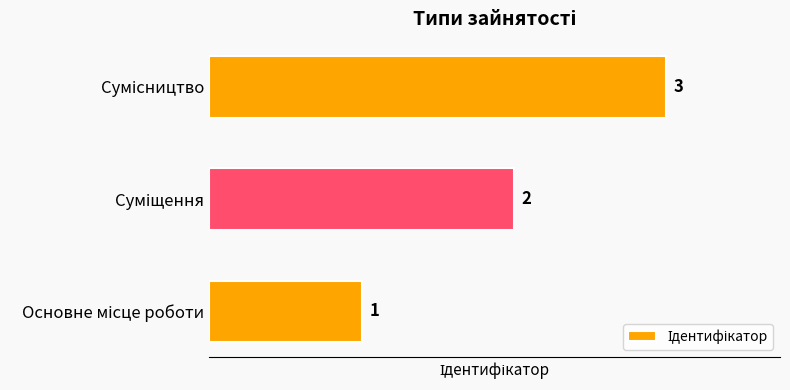

What is the minimum value shown in the chart?

1